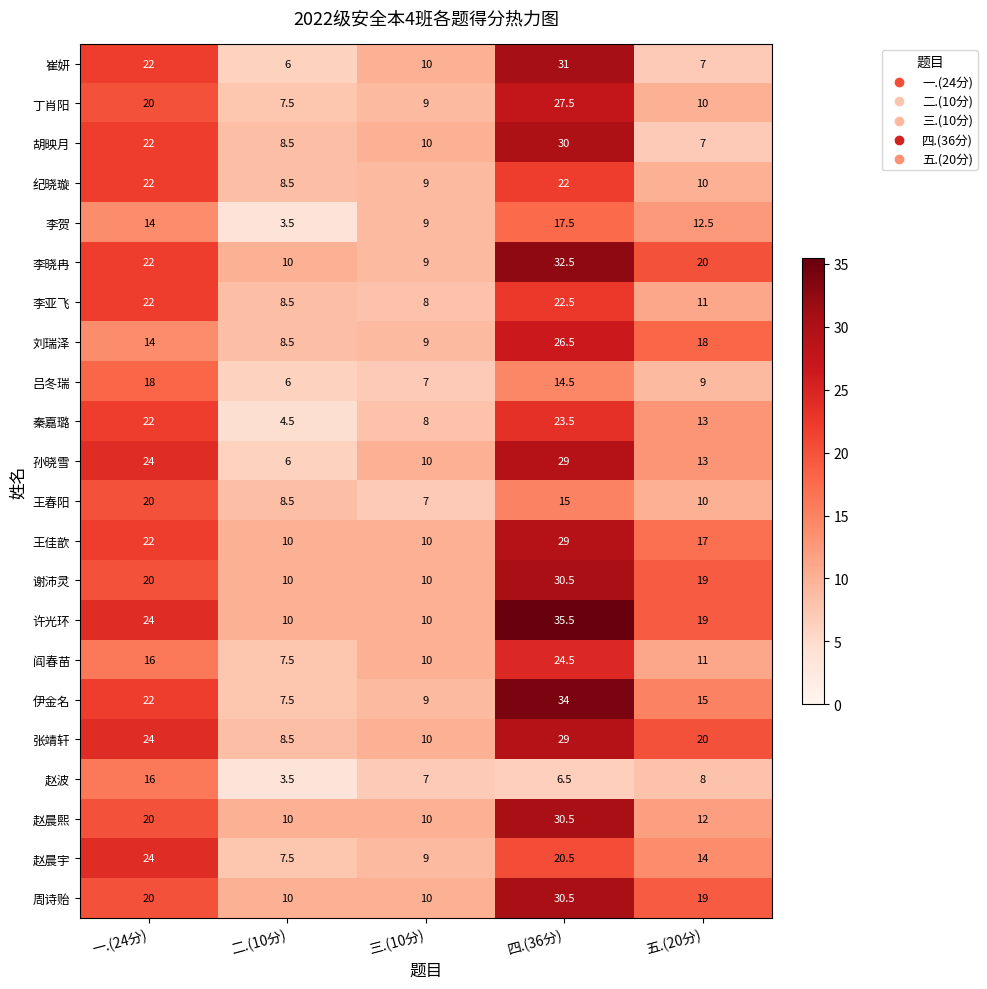

At which label is 张靖轩 closest to 18?

五.(20分)